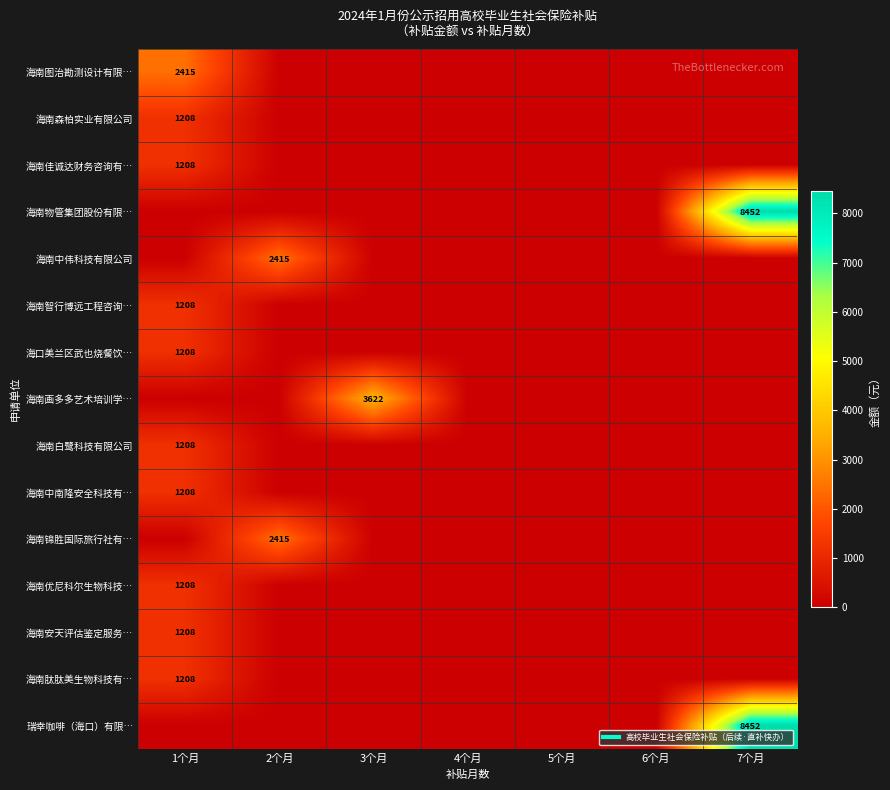

How many data points does each series have?

7